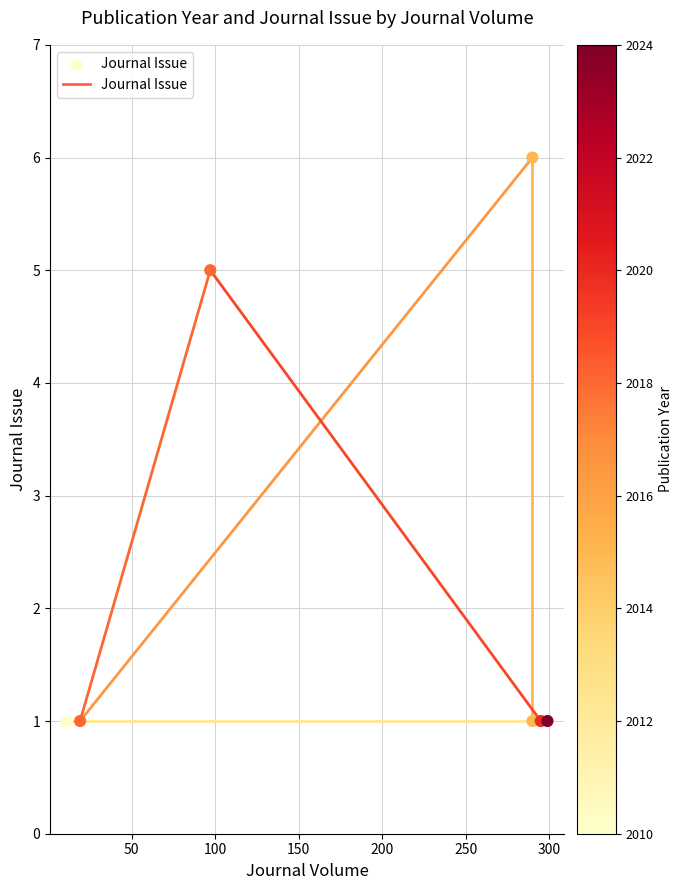

What is the range of Y values (max minus min)?

5